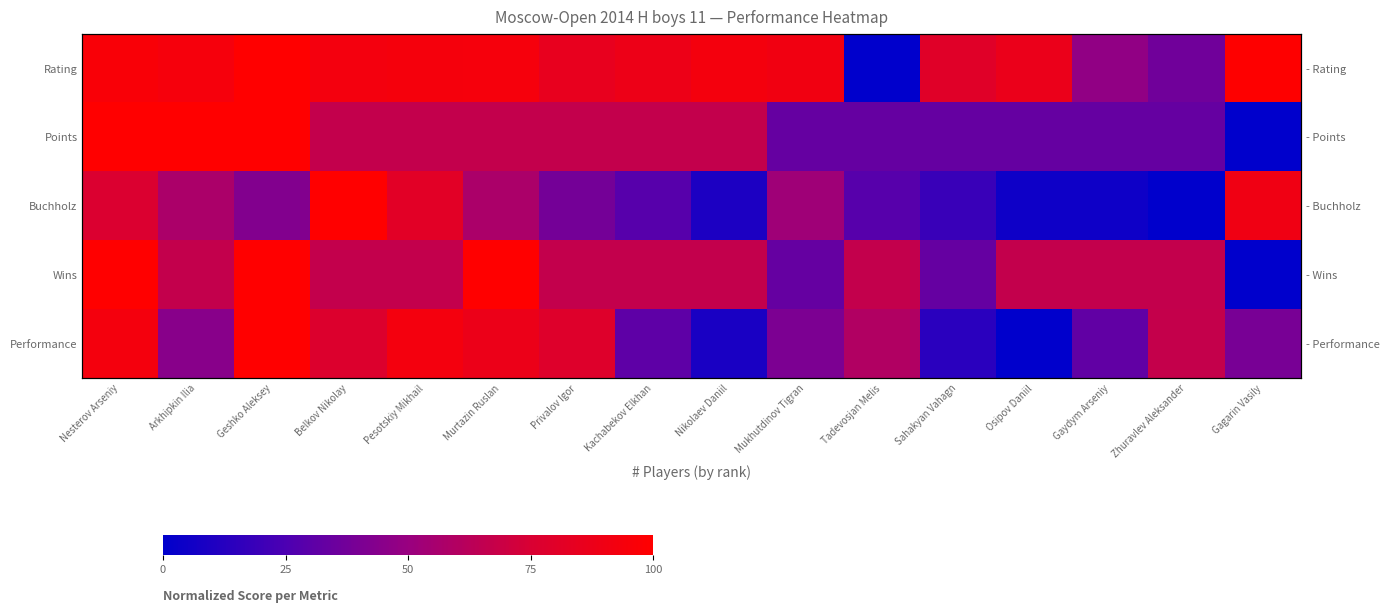

Read the Buchholz value at Tadevosjan Melis.

28.6